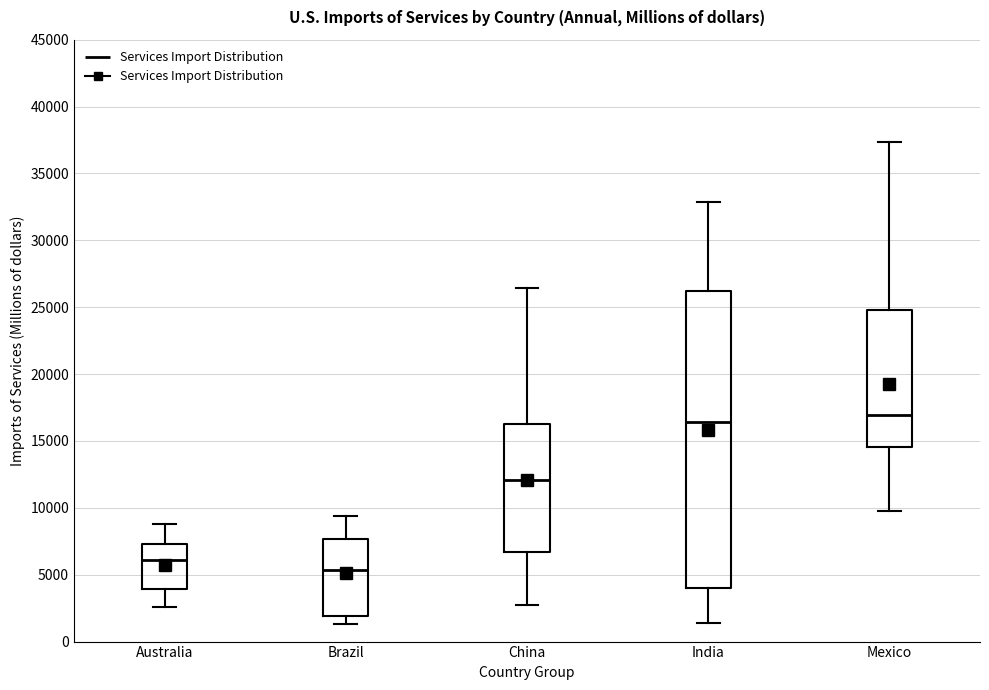

Comparing the boxes themselves (not the whiskers), which one is the tallest?

India